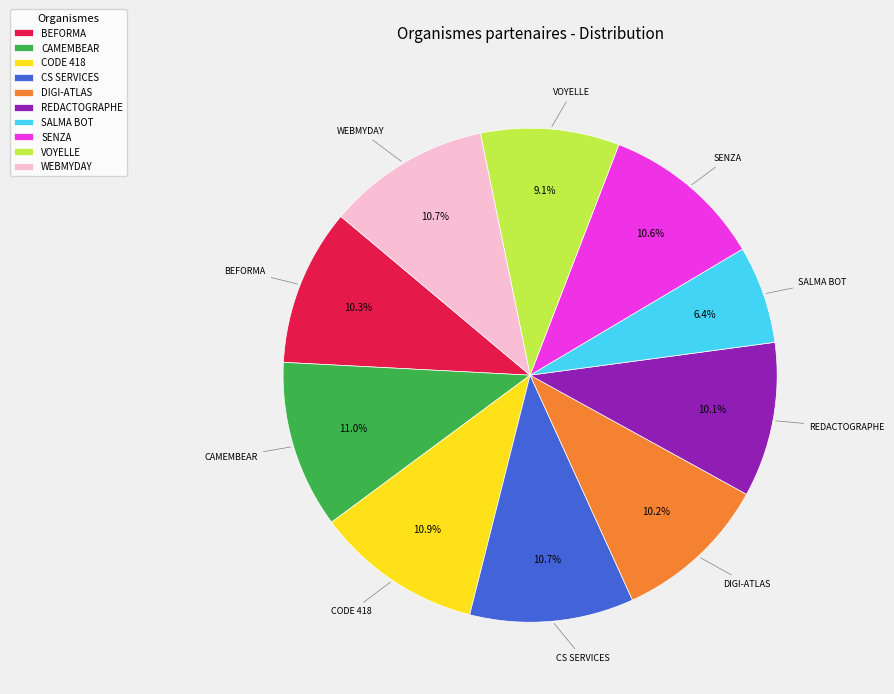

Approximately how many times larger is the value at SENZA compared to SALMA BOT?

1.7